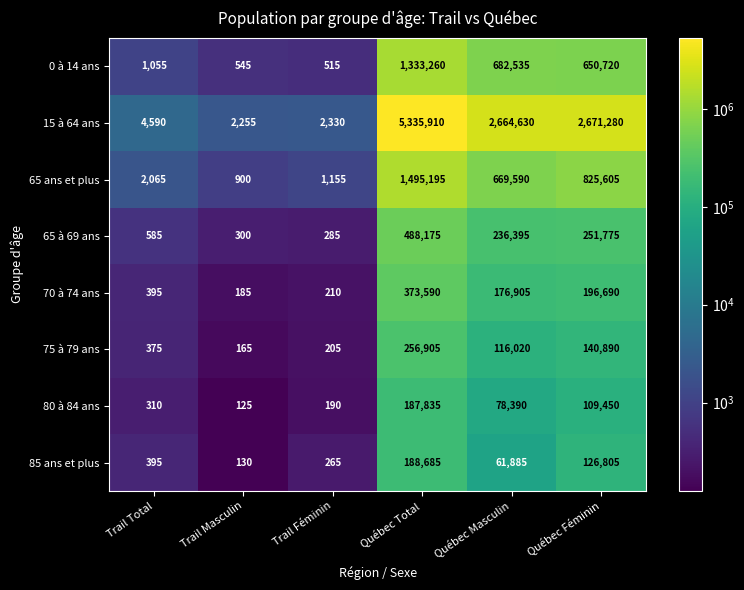

At which category does the chart reach its minimum across all series?

Trail Masculin